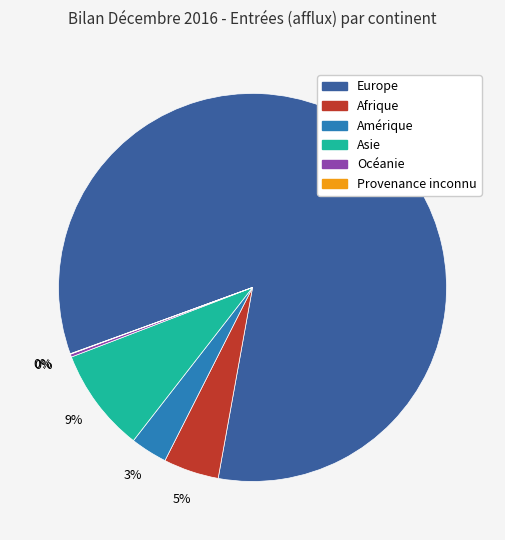

What is the largest slice in the pie chart?

Europe